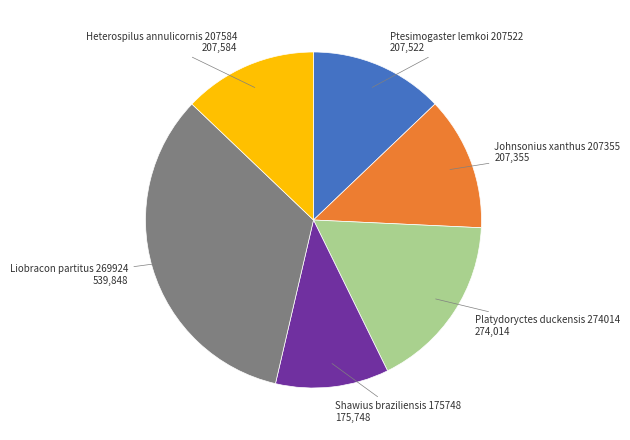

Does any single category account for the majority?

No